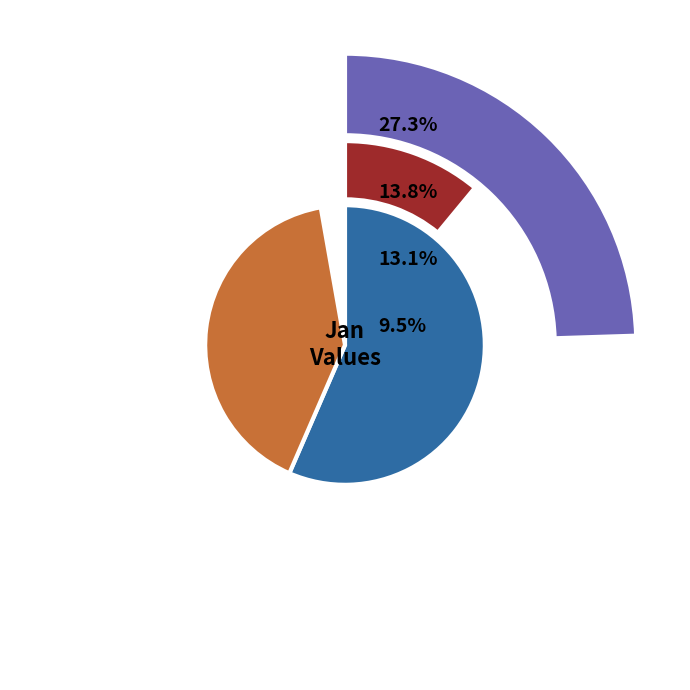

Is there any slice that represents more than half of the pie?

No